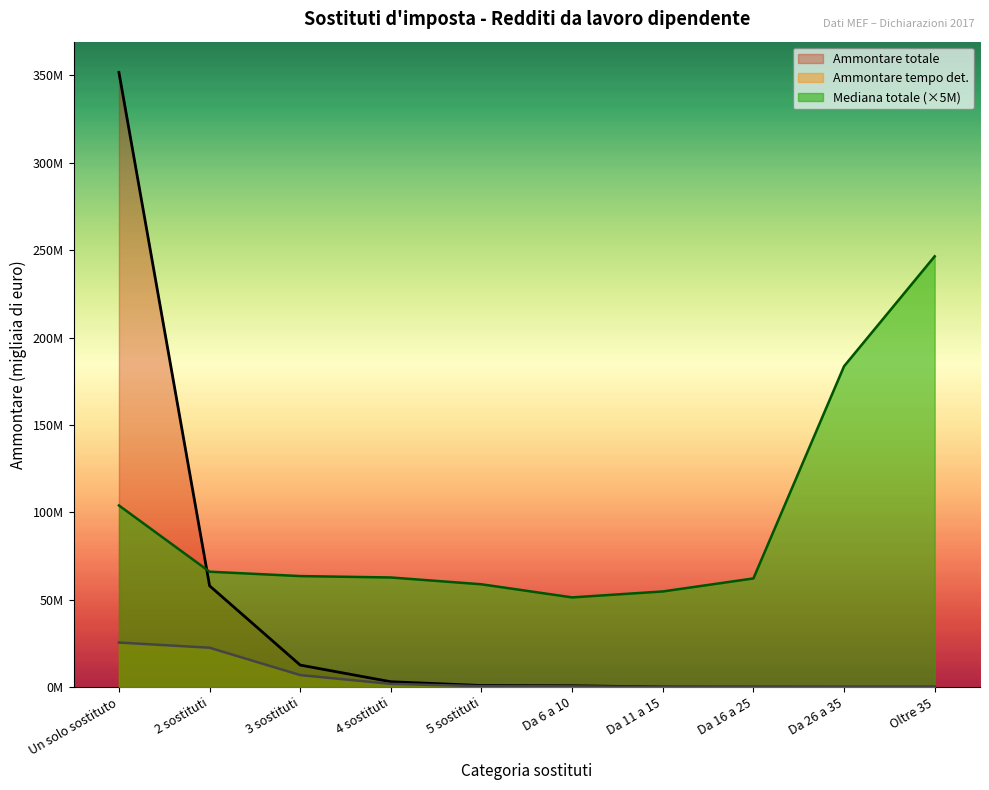

True or false: Ammontare totale and Ammontare tempo det. intersect in this chart.

False